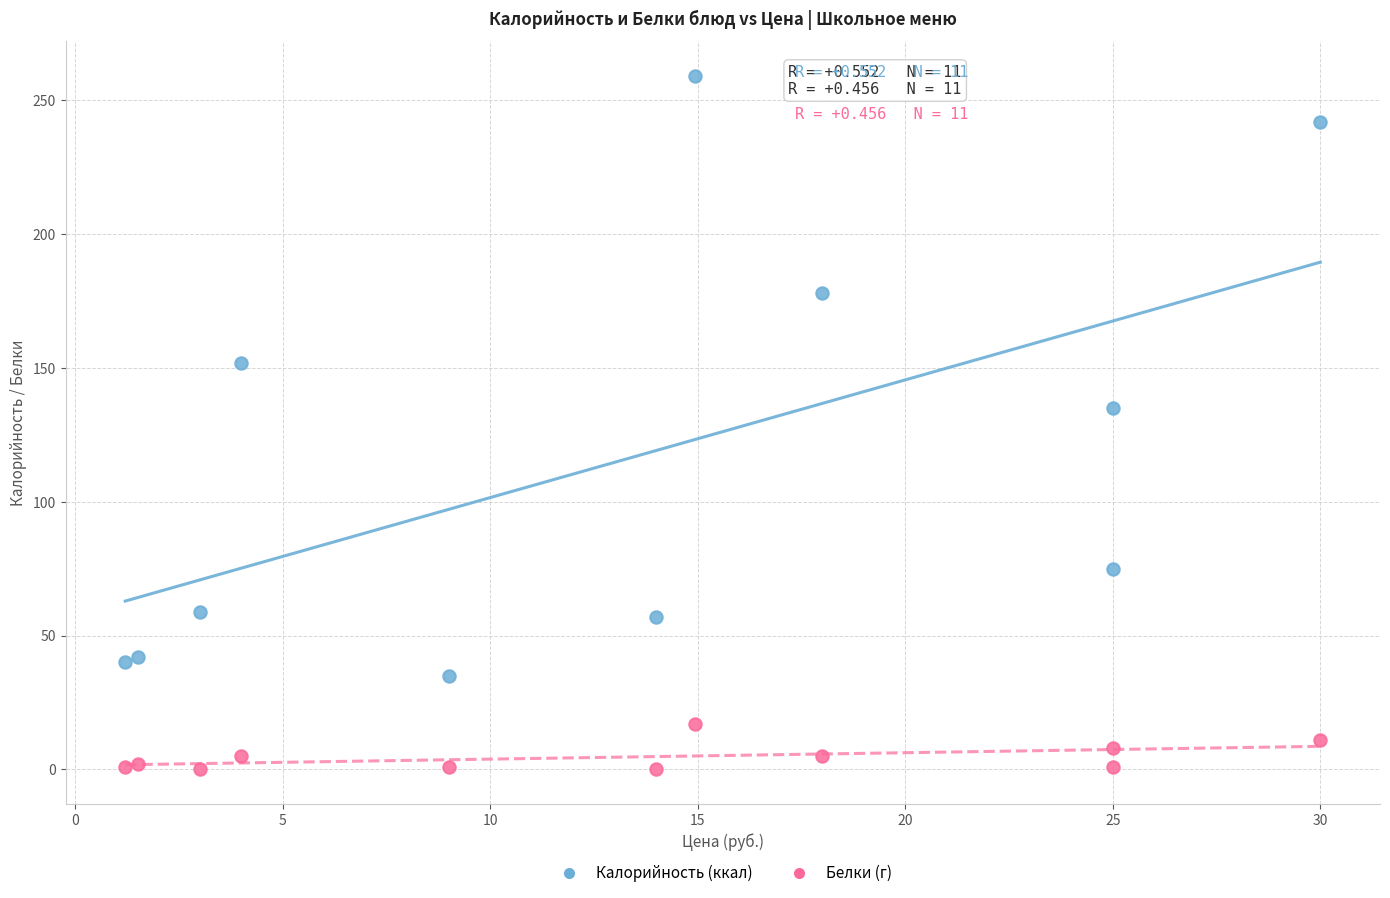

Which series reaches the maximum Y coordinate?

Калорийность (ккал)